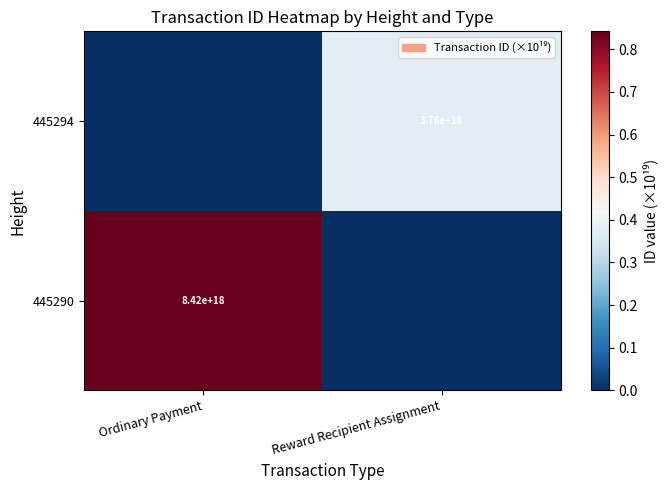

Which label corresponds to the smallest value in the chart?

Reward Recipient Assignment